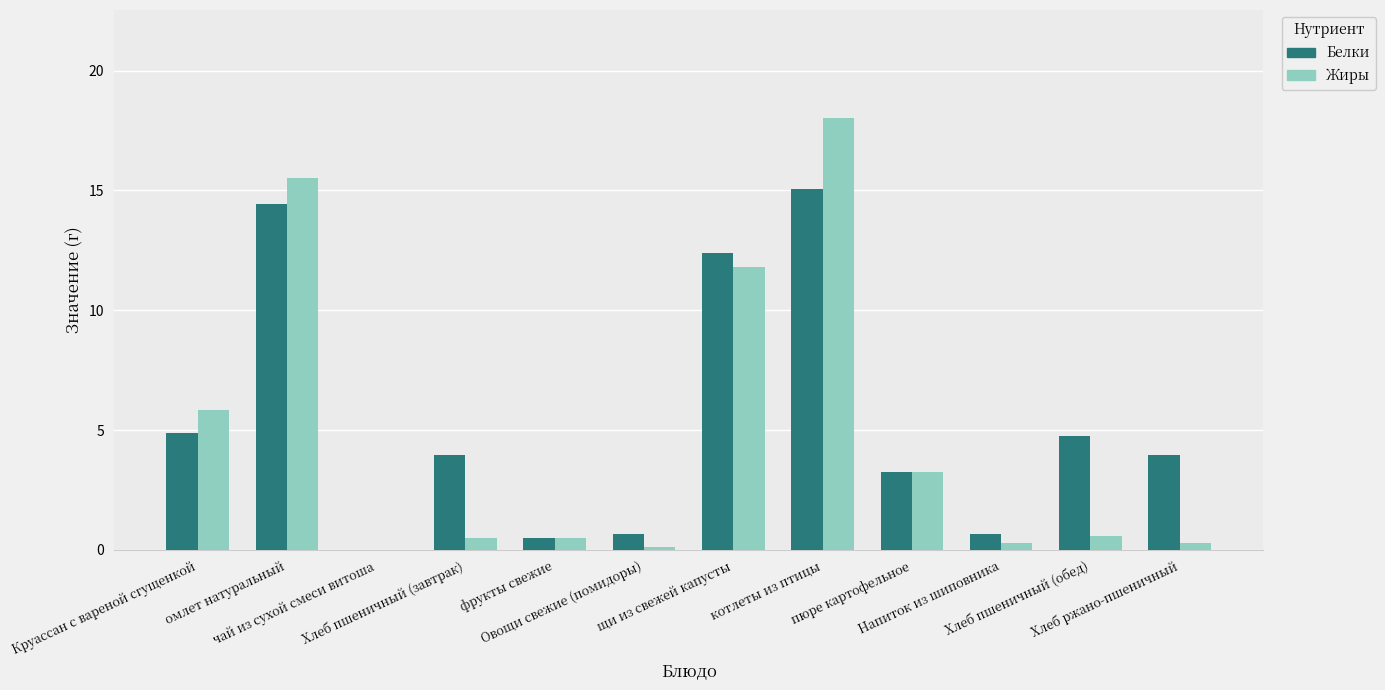

What is the maximum value shown in the chart?

18.0